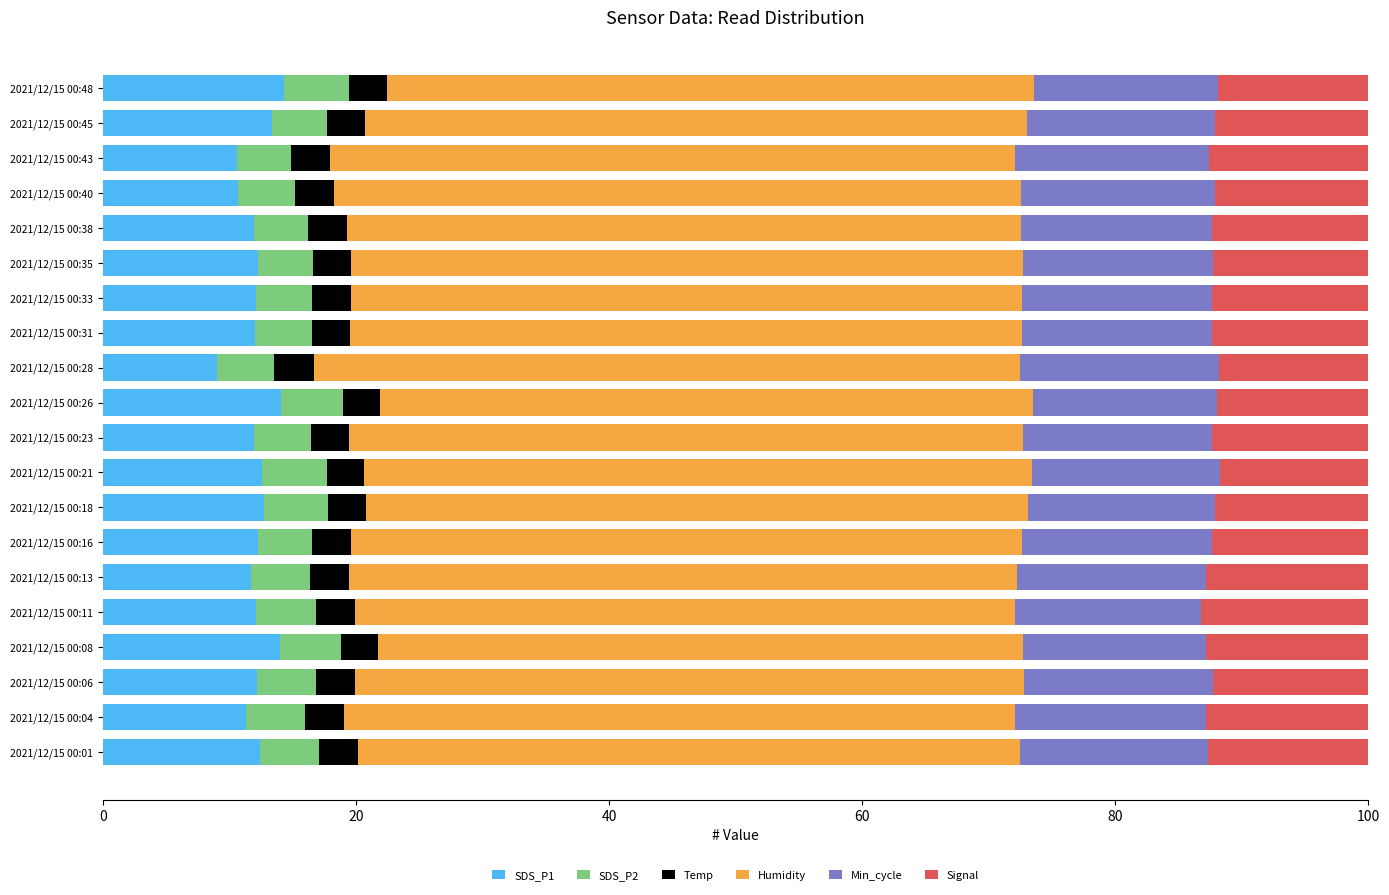

How many series are shown in this chart?

6